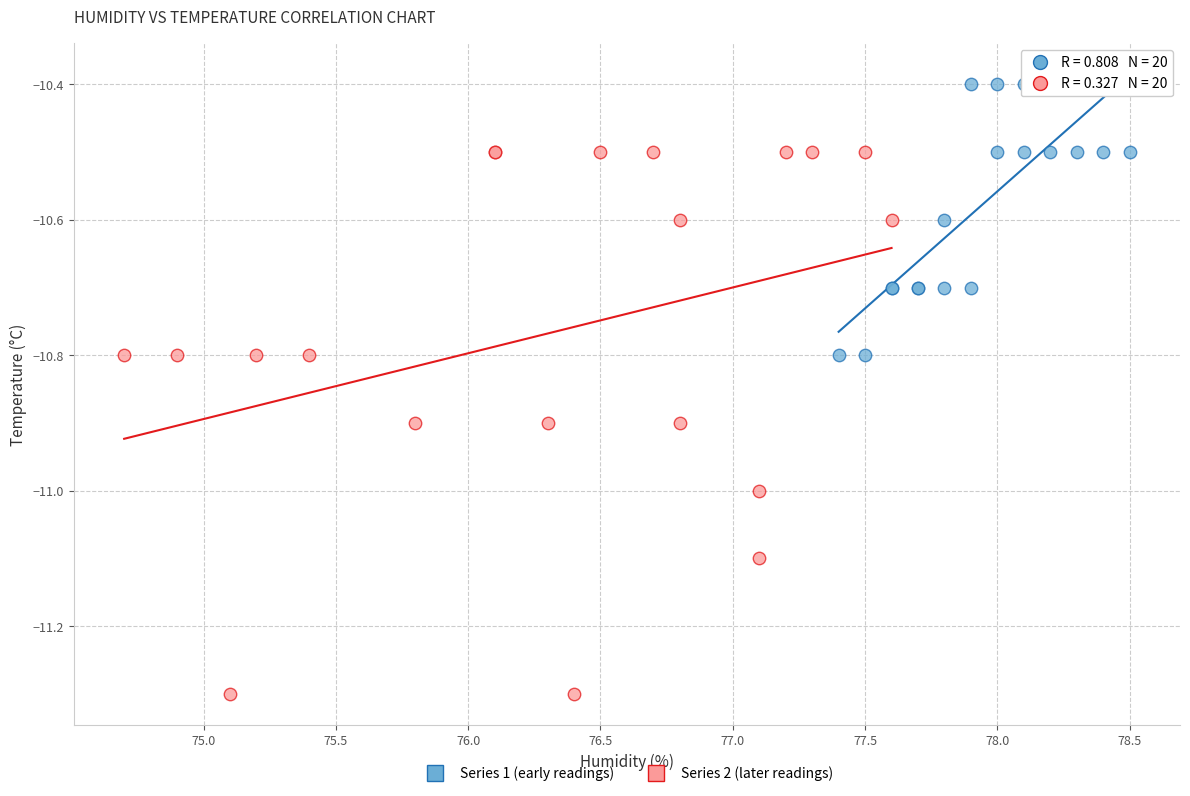

Which series has the largest Y range (max minus min)?

Series 2 (later readings)